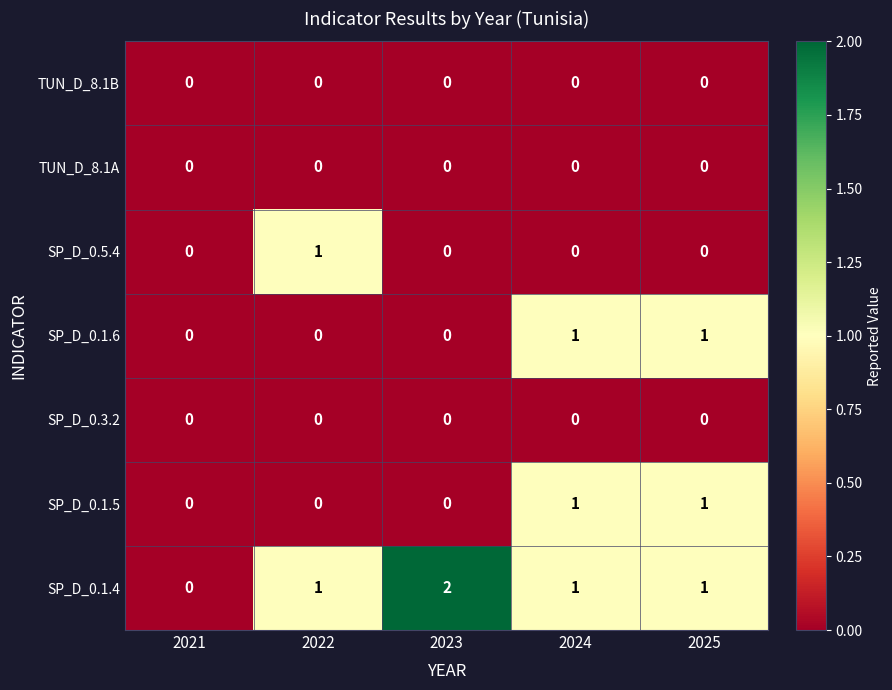

Which label corresponds to the largest value in the chart?

2023